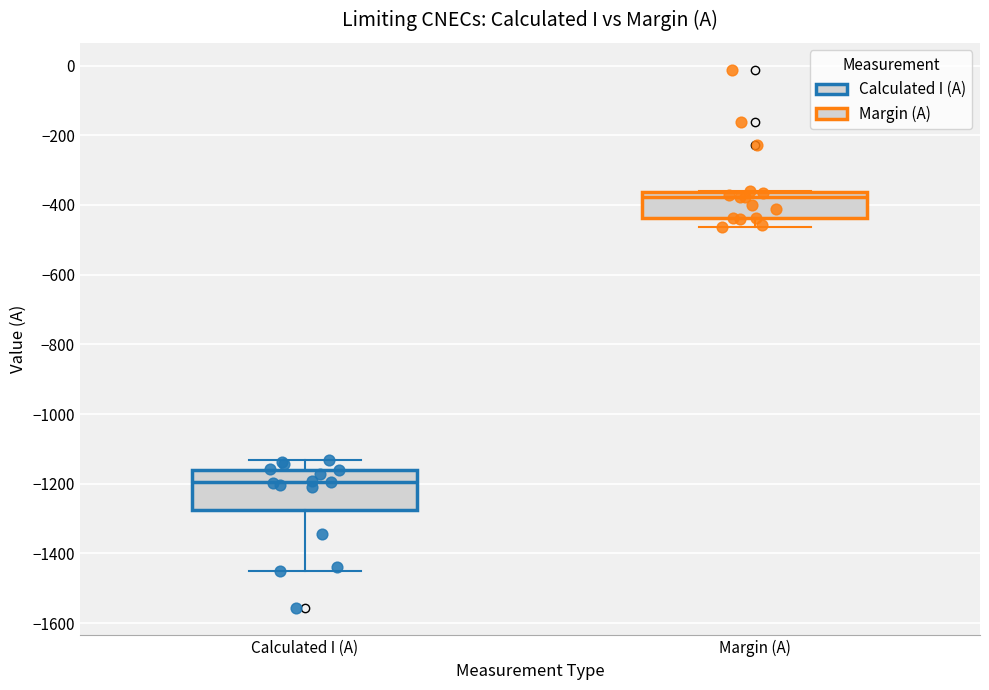

Reading left to right, transcribe this box plot: for each box, give where its median line is, the range the box spans, and where its two whiskers end, as read against the y-axis. The values are not printed on the chart, so give them approximately, as read against the axis.

Calculated I (A): median -1200, box -1280 to -1160, whiskers -1440 to -1140
Margin (A): median -380, box -440 to -360, whiskers -460 to -360